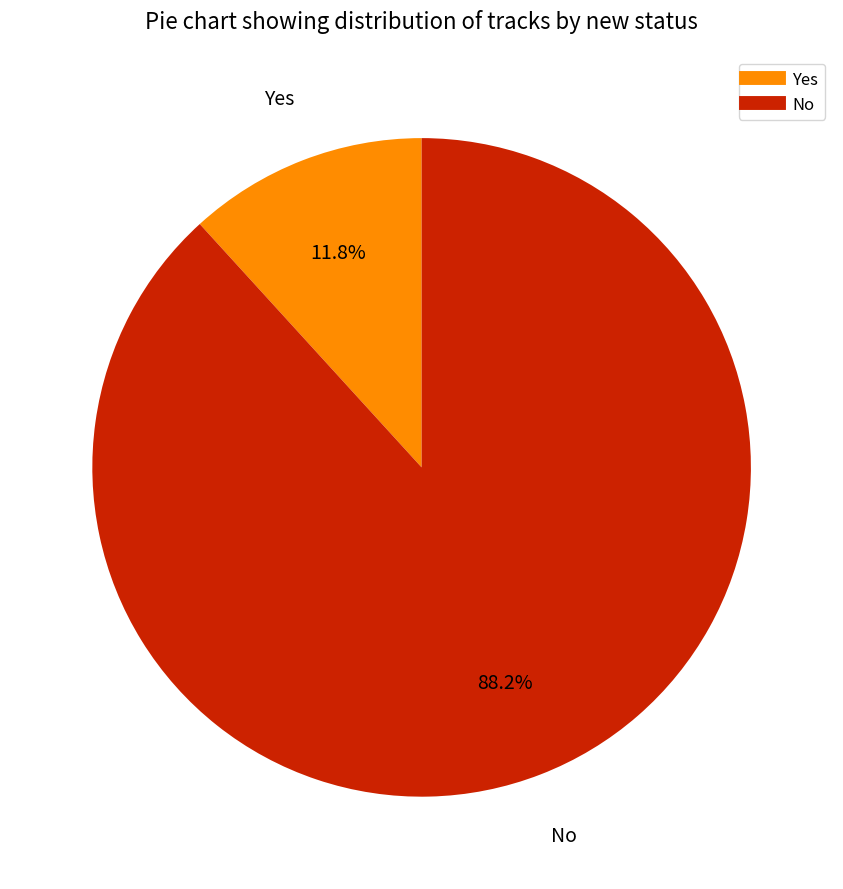

What is the largest slice in the pie chart?

No